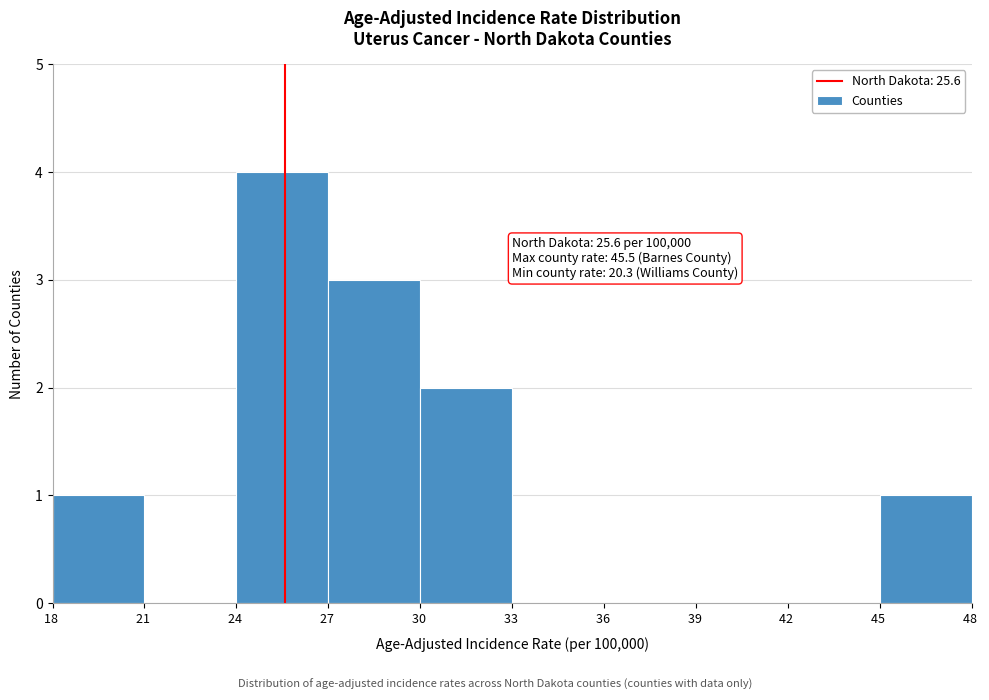

Over which range of the x-axis is the bar tallest?

24 to 27